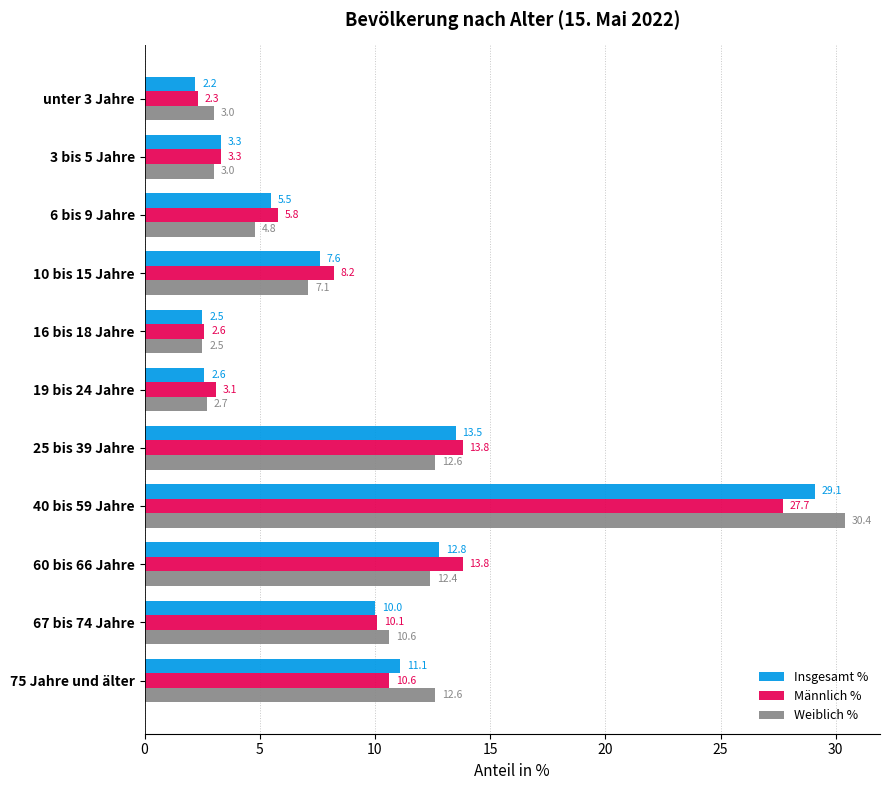

What is the total value across all series at 6 bis 9 Jahre?

16.1